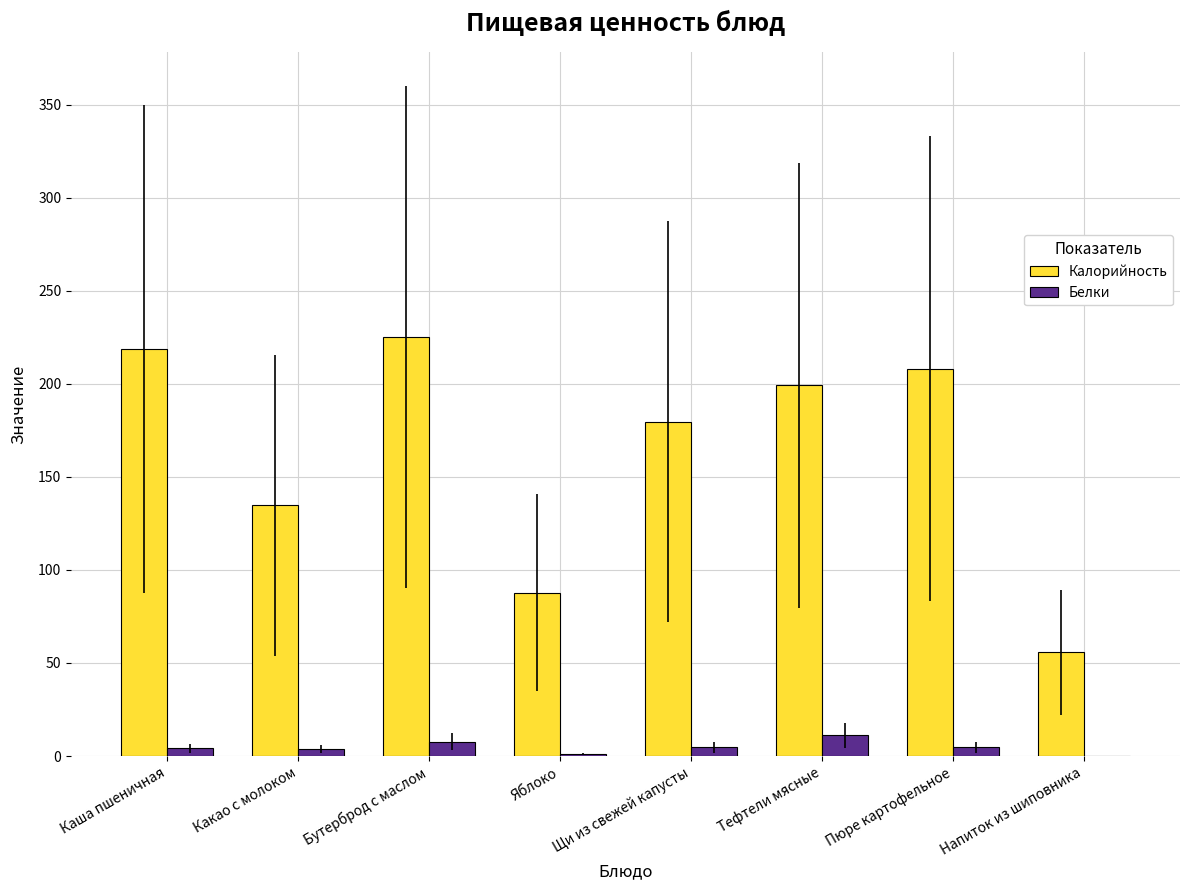

Is it true that Калорийность equals 218.4 at Каша пшеничная?

True